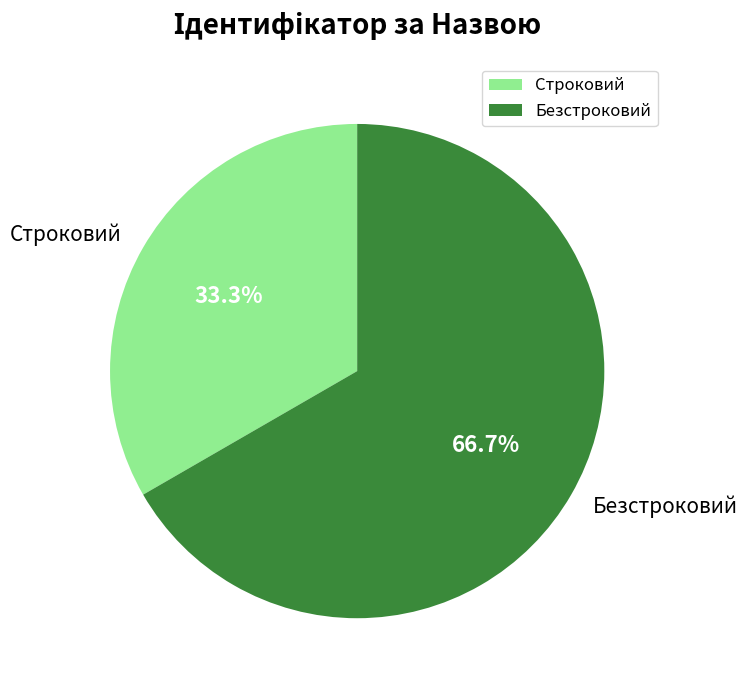

To the nearest percent, what is the difference between the Строковий and Безстроковий slice percentages?

33%